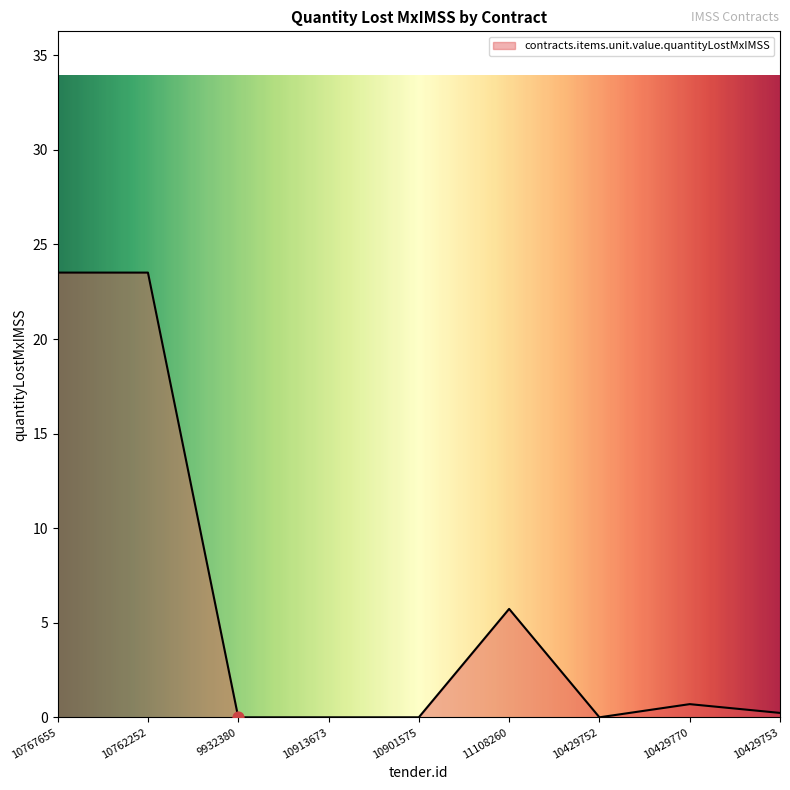

Which has a higher value, 10901575 or 10429770?

10429770